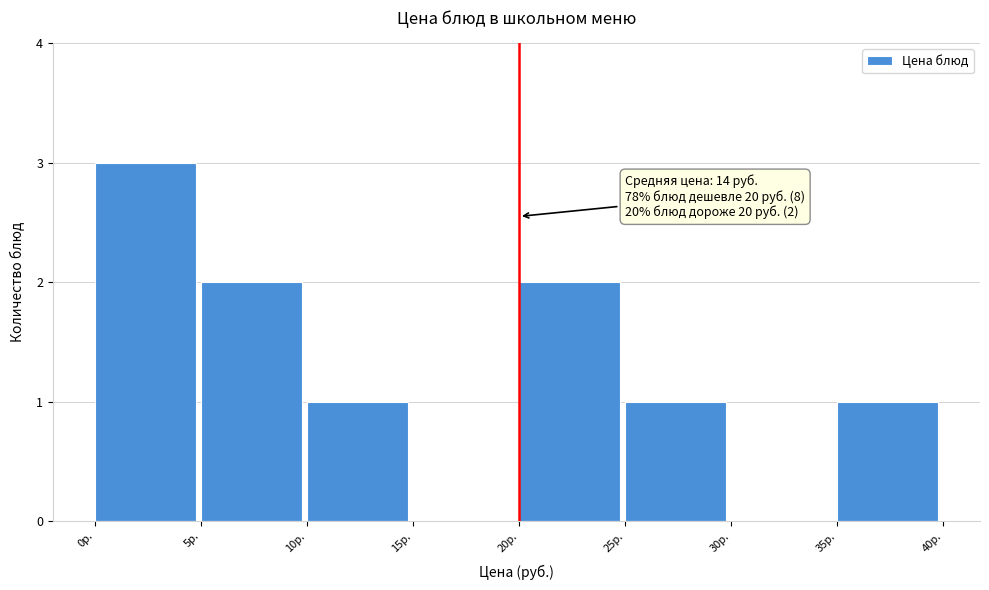

Over which range of the x-axis is the bar tallest?

0 to 5